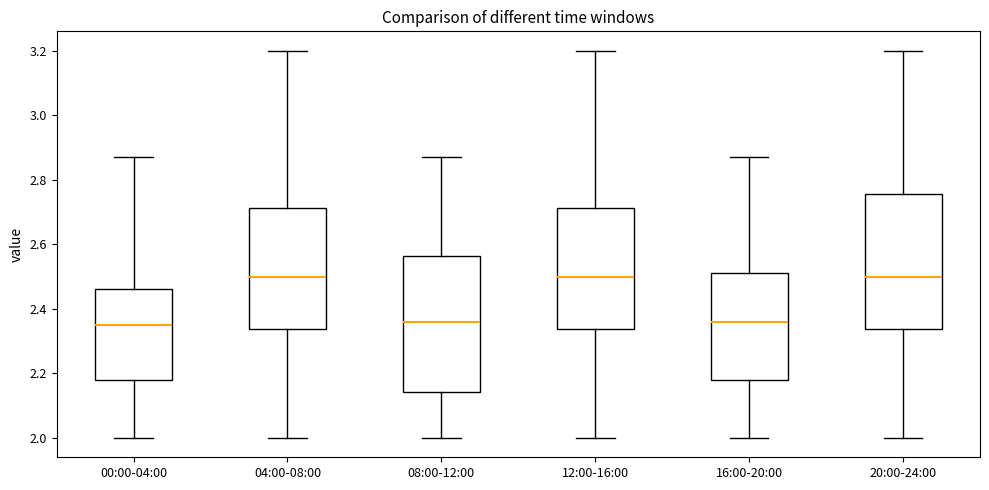

Reading left to right, transcribe this box plot: for each box, give where its median line is, the range the box spans, and where its two whiskers end, as read against the y-axis. The values are not printed on the chart, so give them approximately, as read against the axis.

00:00-04:00: median 2.36, box 2.18 to 2.46, whiskers 2.00 to 2.88
04:00-08:00: median 2.50, box 2.34 to 2.72, whiskers 2.00 to 3.20
08:00-12:00: median 2.36, box 2.14 to 2.56, whiskers 2.00 to 2.88
12:00-16:00: median 2.50, box 2.34 to 2.72, whiskers 2.00 to 3.20
16:00-20:00: median 2.36, box 2.18 to 2.52, whiskers 2.00 to 2.88
20:00-24:00: median 2.50, box 2.34 to 2.76, whiskers 2.00 to 3.20